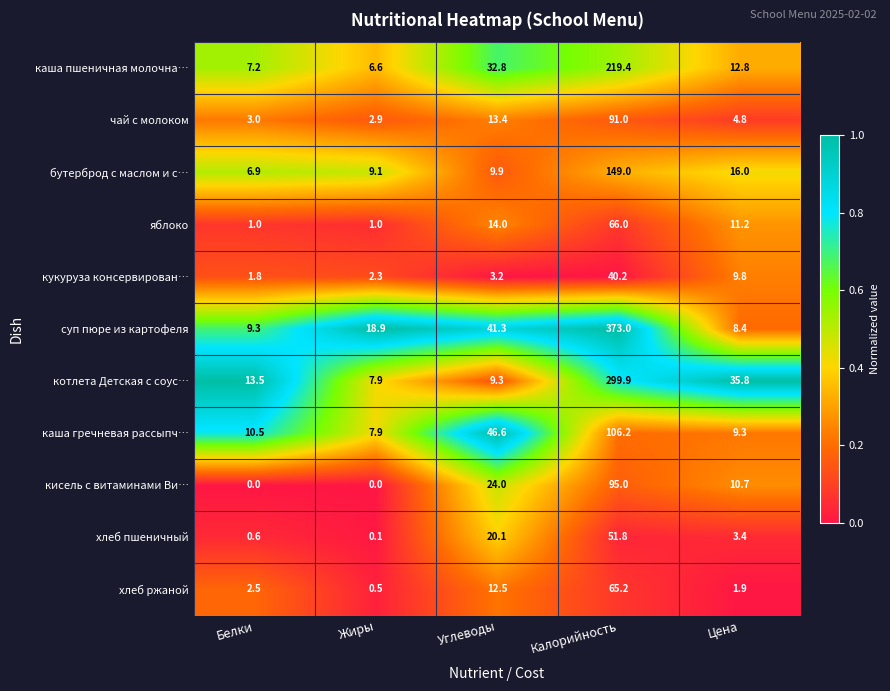

What is the sum of all кисель с витаминами Ви… values?

129.7